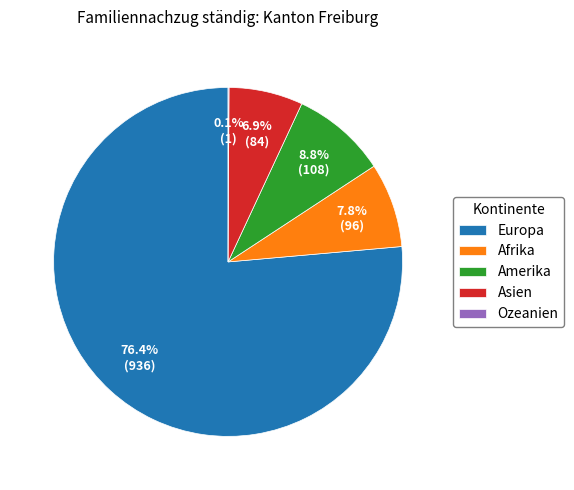

To the nearest percent, what is the difference between the Afrika and Amerika slice percentages?

1%